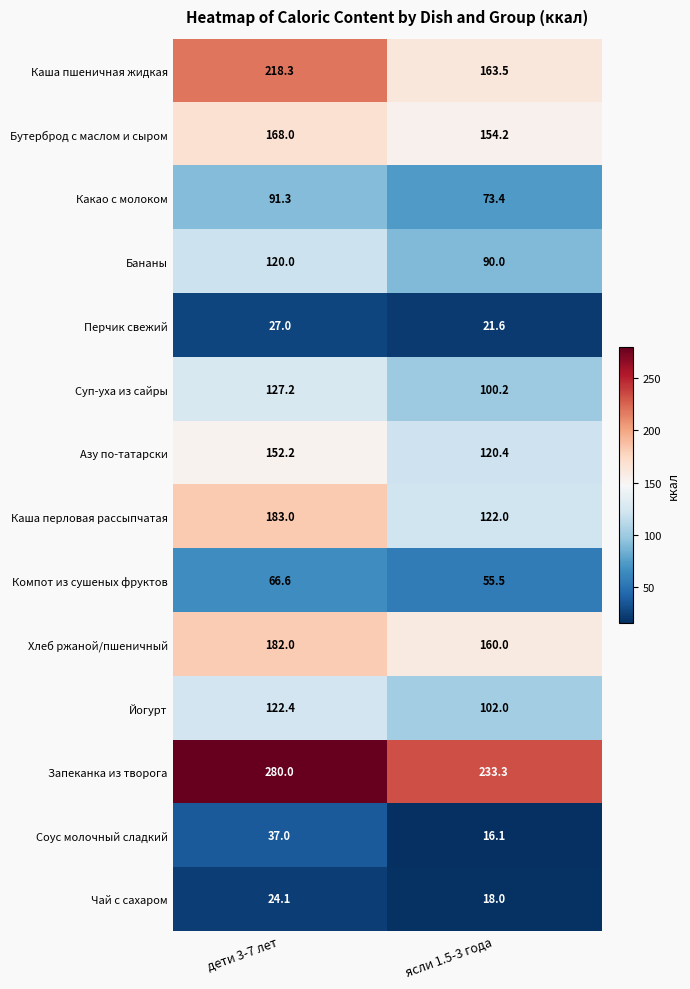

Which series has the largest total across all categories?

Запеканка из творога